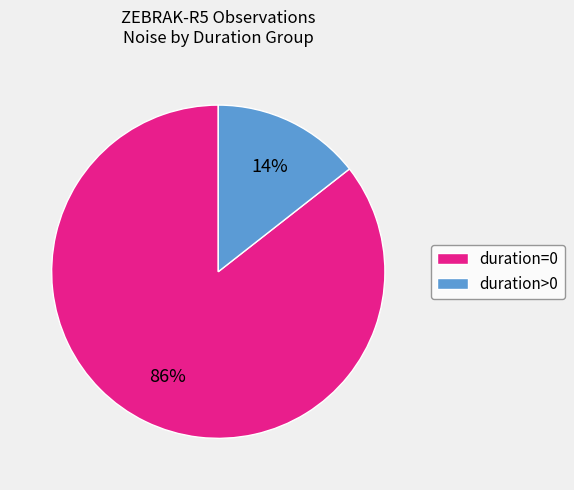

To the nearest percent, what is the combined percentage of duration>0 and duration=0?

100%